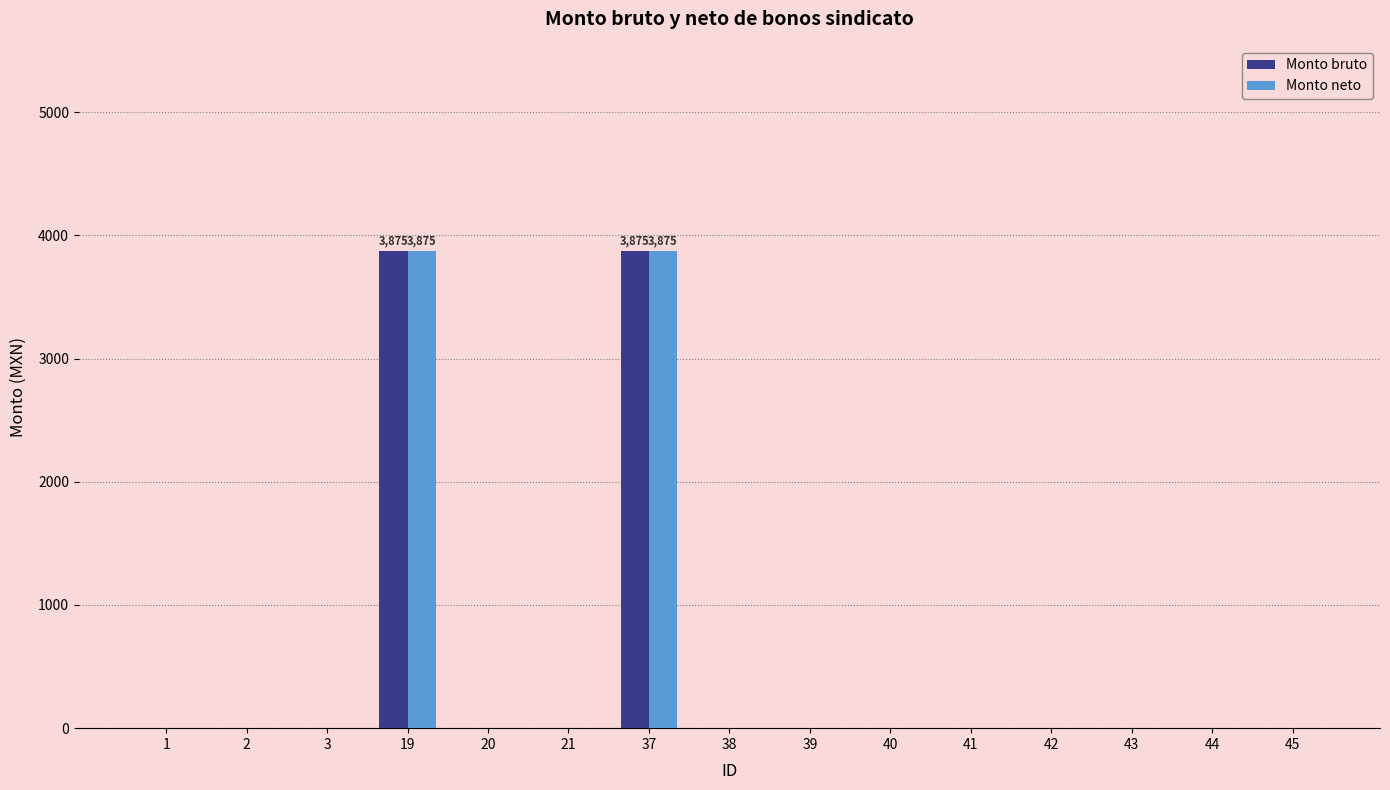

Are the bars horizontal?

No